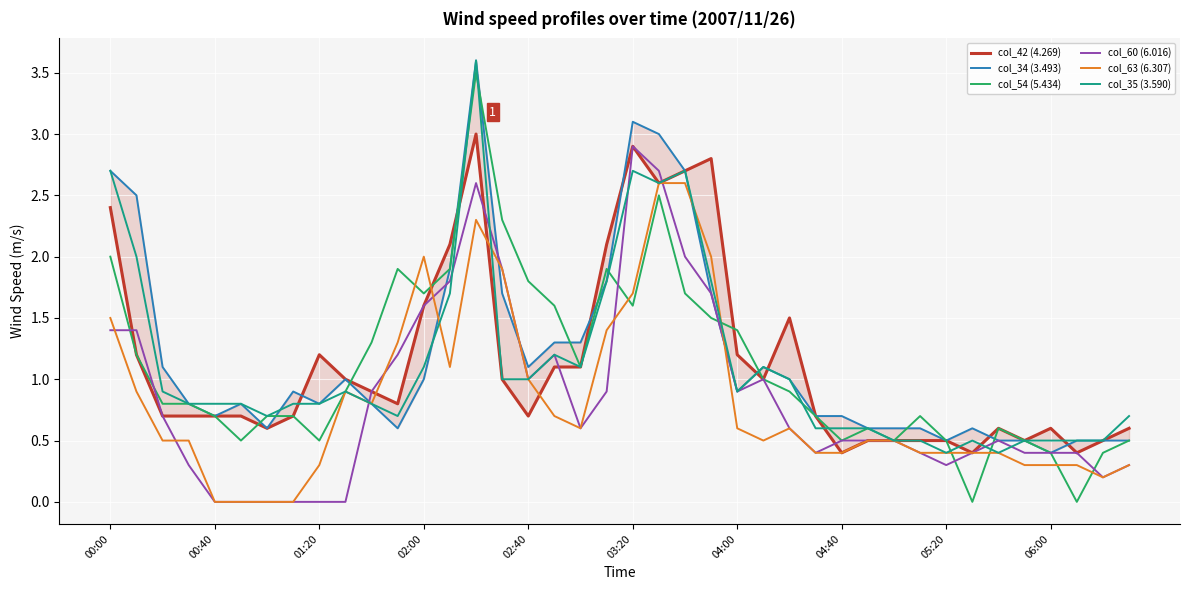

The value of col_54 (5.434) at 04:40 is 0.2. True or false?

False